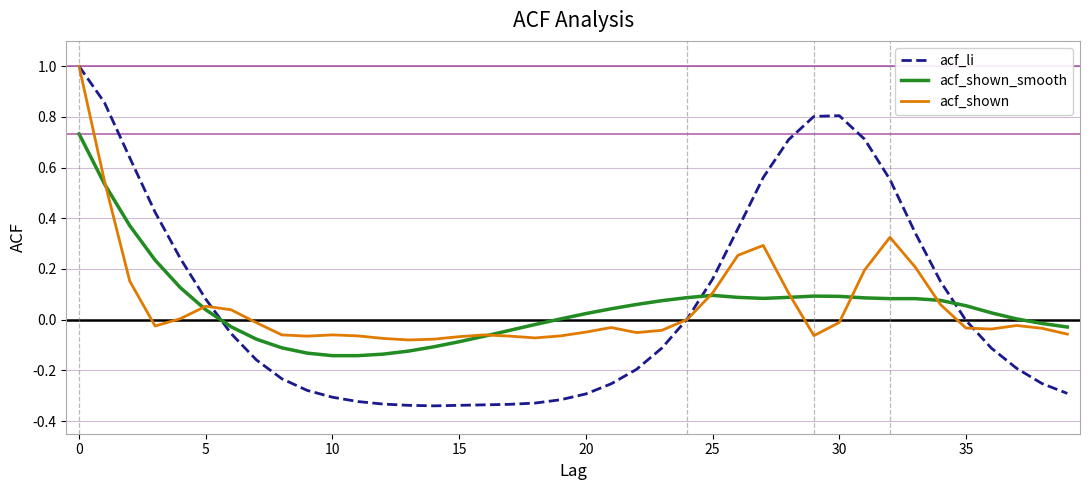

Which series ends up on top after the final intersection of acf_shown and acf_shown_smooth?

acf_shown_smooth